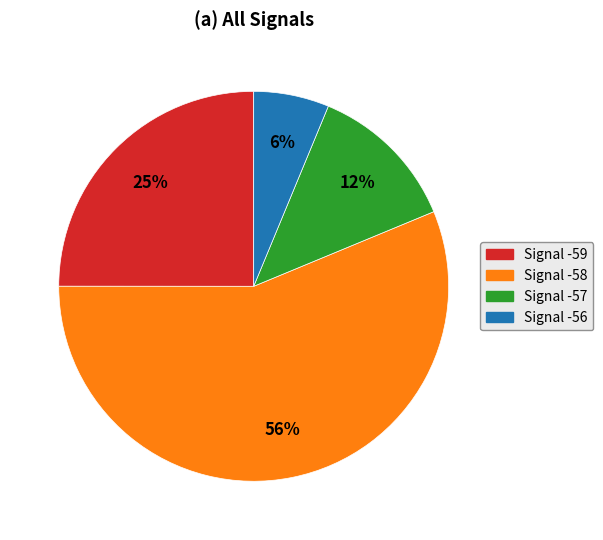

Does any single category account for the majority?

Yes